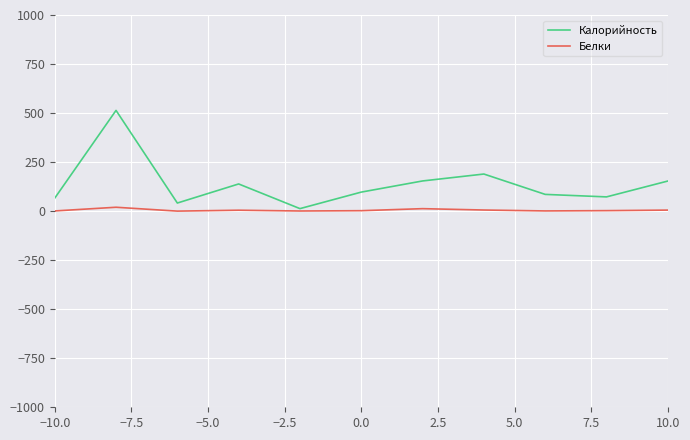

Rank the series by their average value, from highest to lowest.

Калорийность, Белки